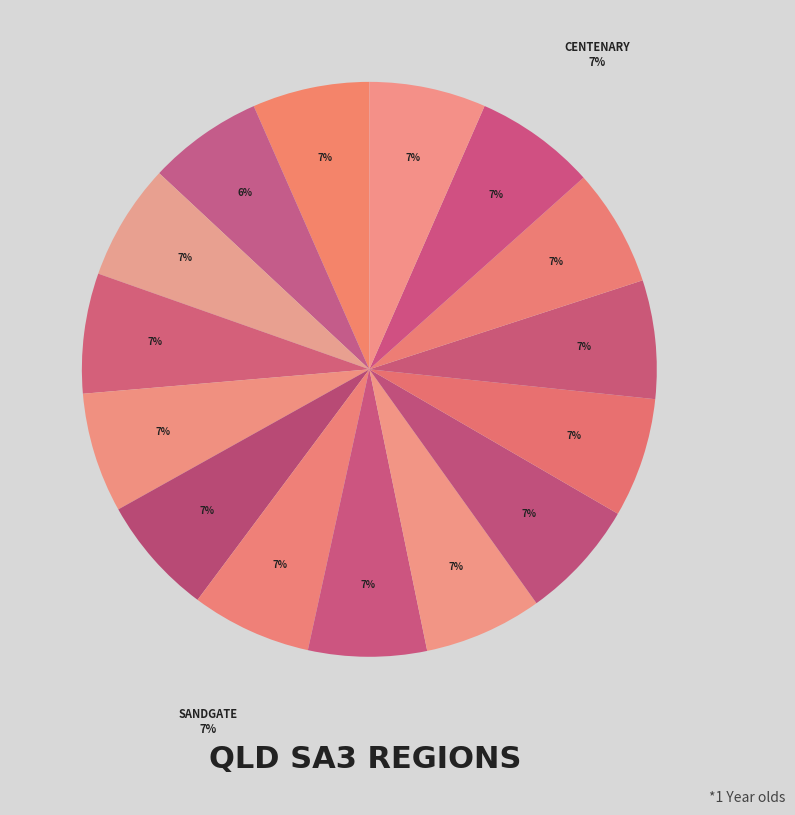

What is the total percentage of Cleveland - Stradbroke and Centenary?

13.3%